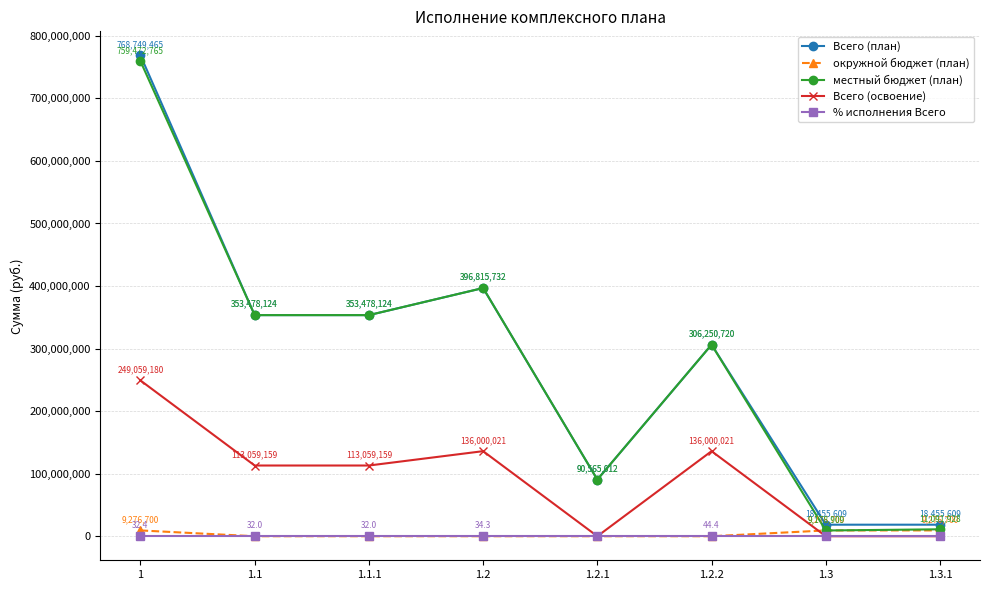

What is the minimum value for местный бюджет (план)?

9178909.0